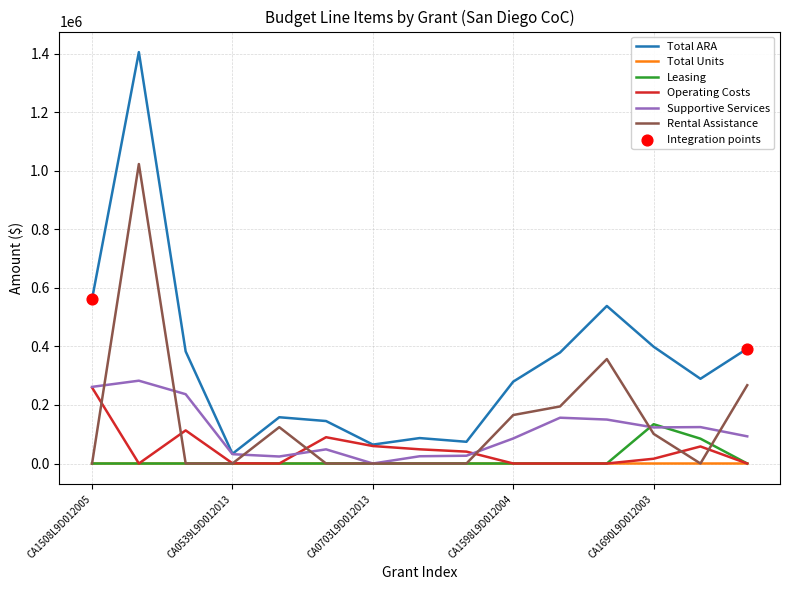

Which series has the largest total across all categories?

Total ARA